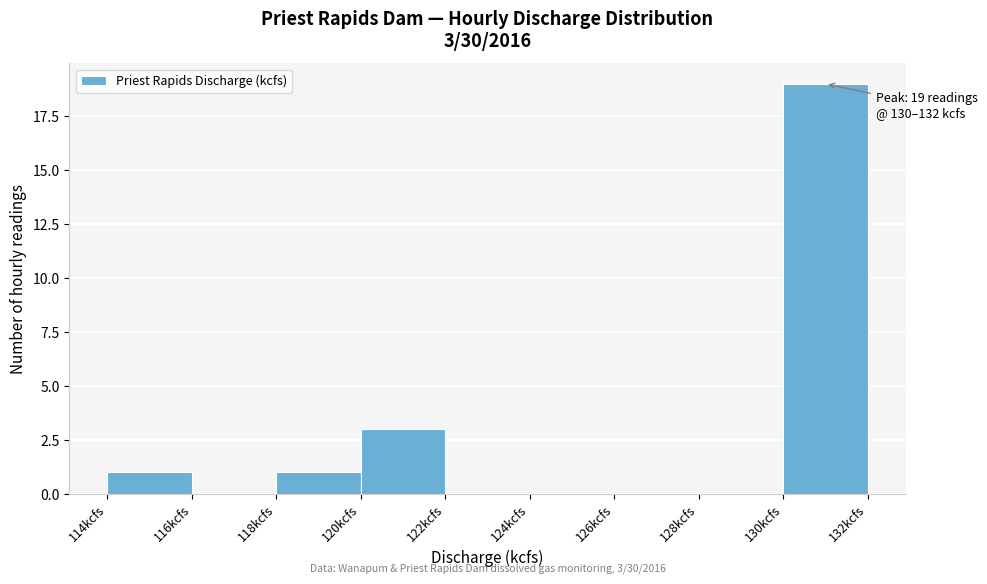

Which range on the x-axis has the tallest bar?

130 to 132